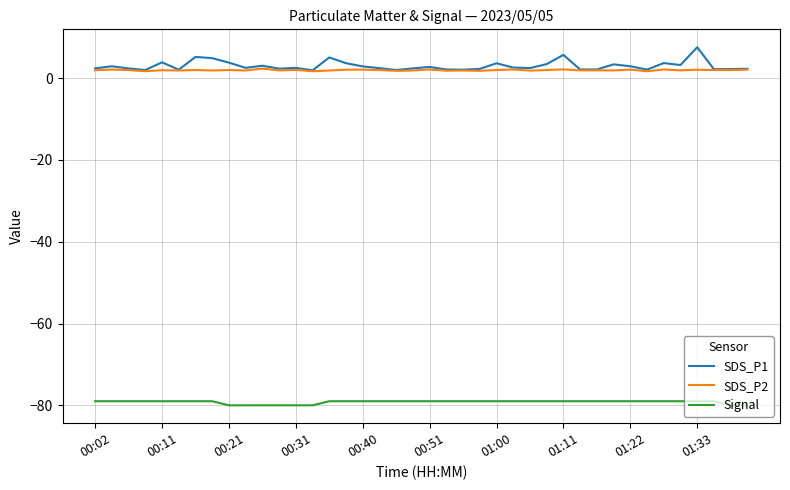

List the series in order of their peak value, highest first.

SDS_P1, SDS_P2, Signal